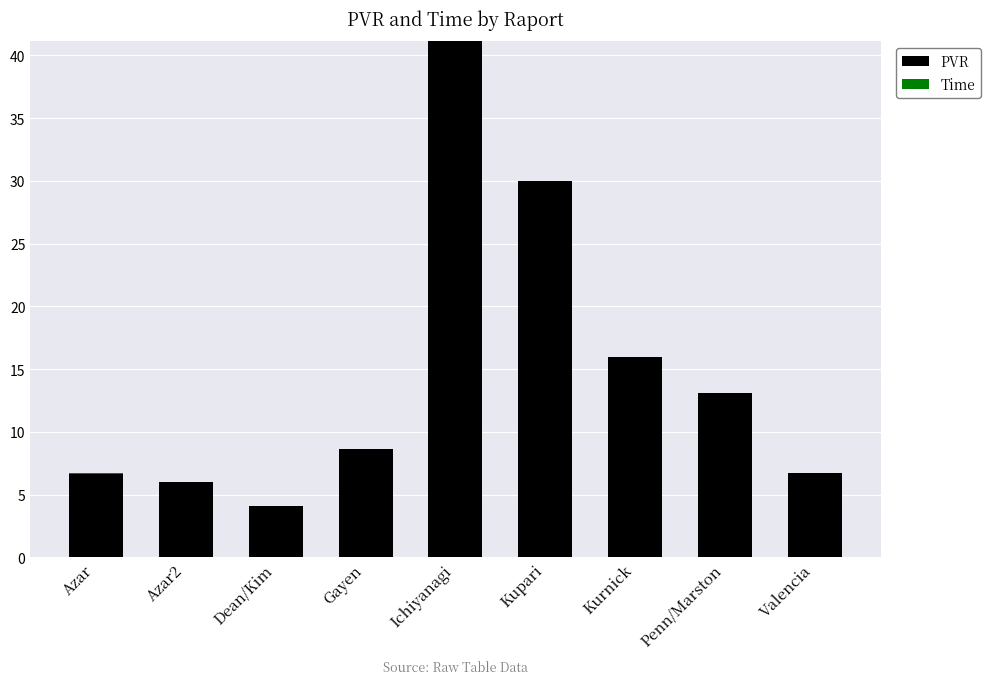

How many bars are there in total?

18